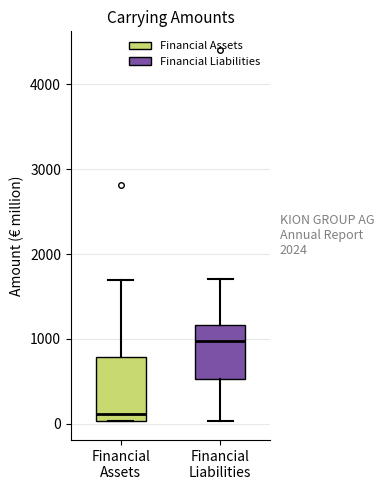

Reading left to right, transcribe this box plot: for each box, give where its median line is, the range the box spans, and where its two whiskers end, as read against the y-axis. The values are not printed on the chart, so give them approximately, as read against the axis.

Financial Assets: median 100, box 0 to 800, whiskers 0 to 1700
Financial Liabilities: median 1000, box 500 to 1200, whiskers 0 to 1700